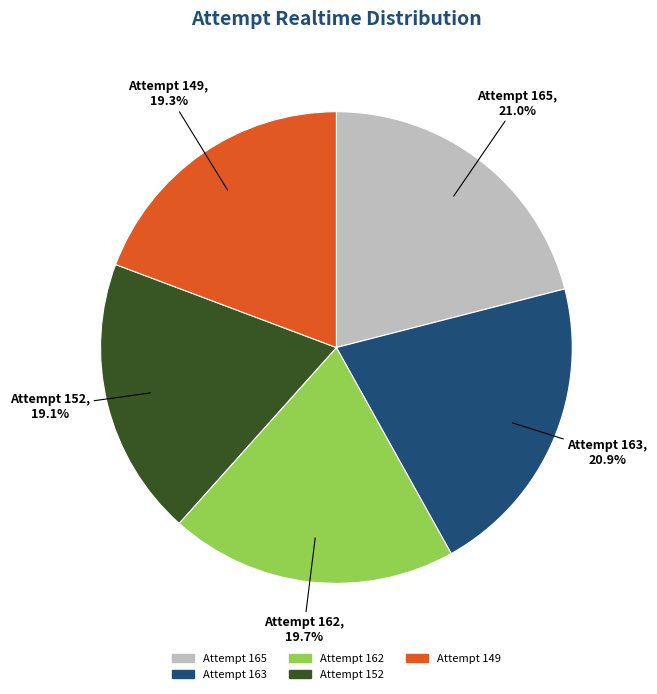

Does any single category account for the majority?

No